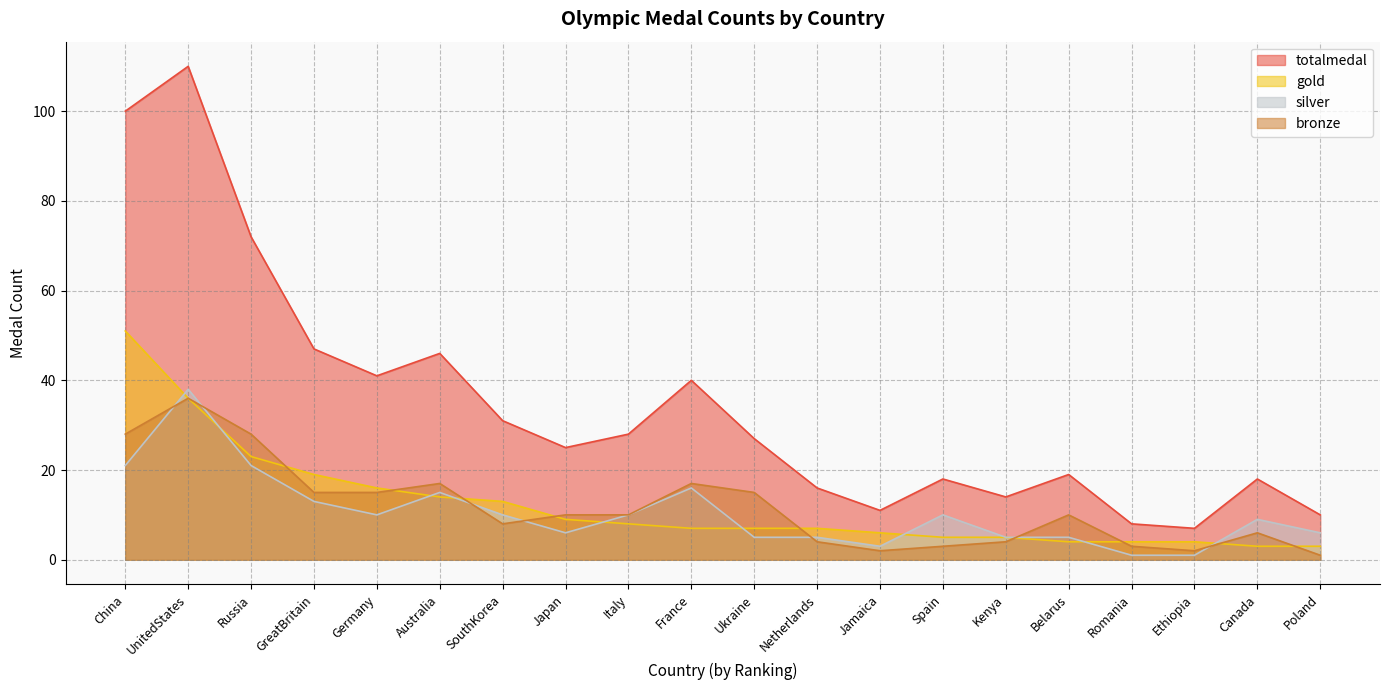

How many lines are shown in the chart?

4